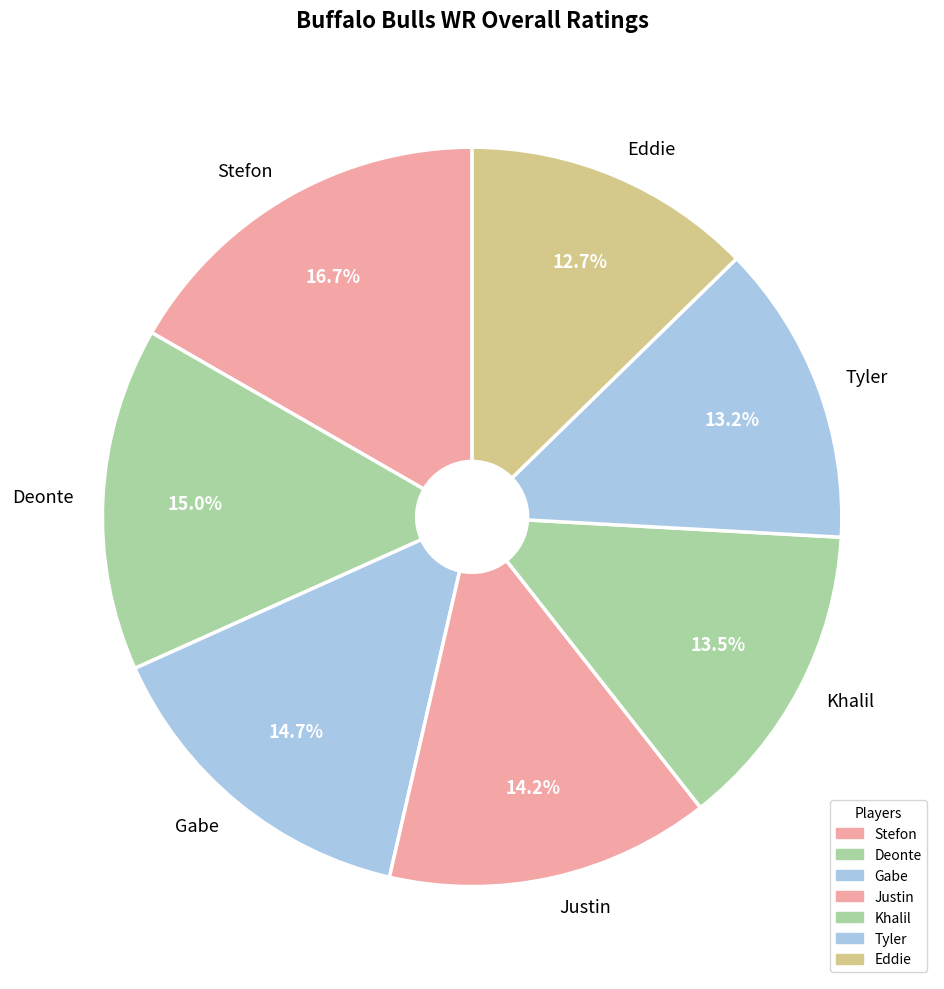

Between Gabe and Eddie, which is larger?

Gabe